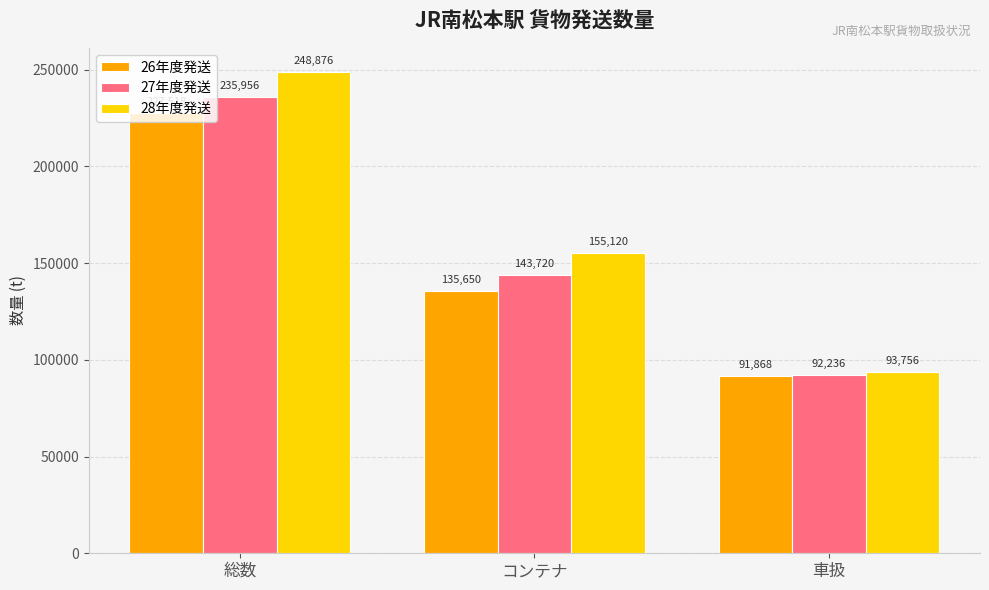

What is the label of the 1st bar from the left?

総数